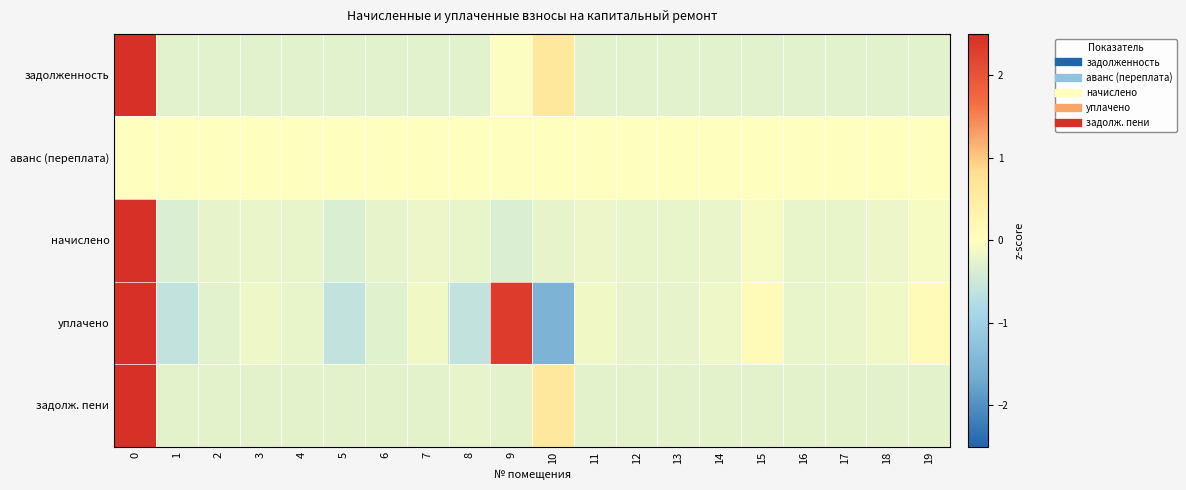

What is the spread (max minus min) of values at 11?

0.3